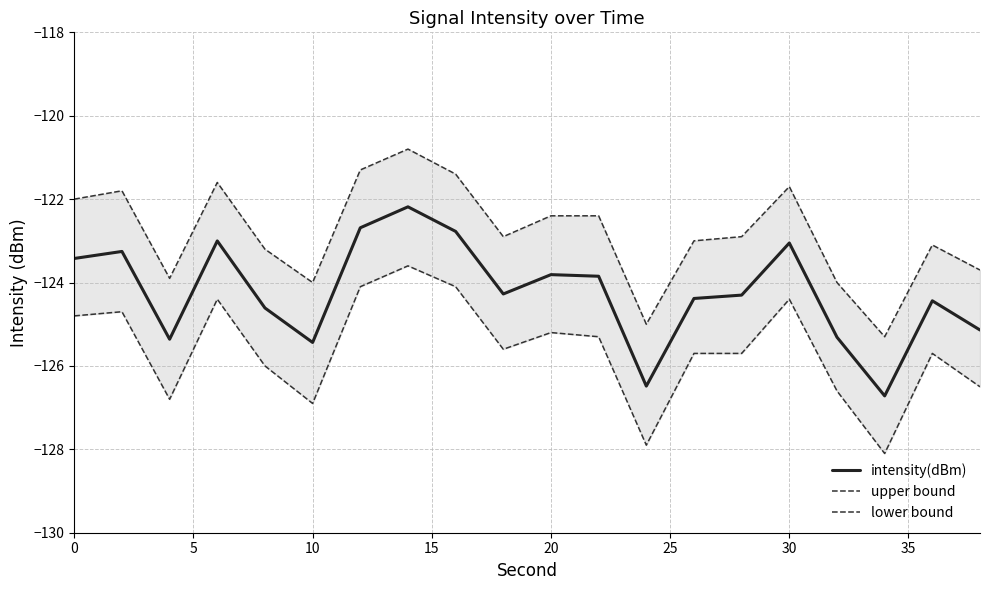

True or false: intensity(dBm) has a value of -84.2 at 20.

False